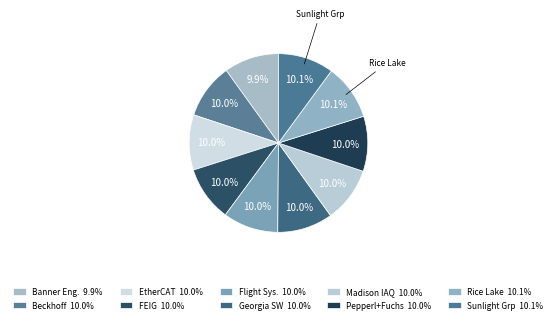

Rank the categories by value from highest to lowest.

Sunlight Group Energy Storage Systems, Rice Lake Weighing Systems, Georgia Softworks, EtherCAT Technology Group, Flight Systems Industrial Products, FEIG Electronics, Madison IAQ, Beckhoff Automation, Pepperl+Fuchs, Inc., Banner Engineering Corporation